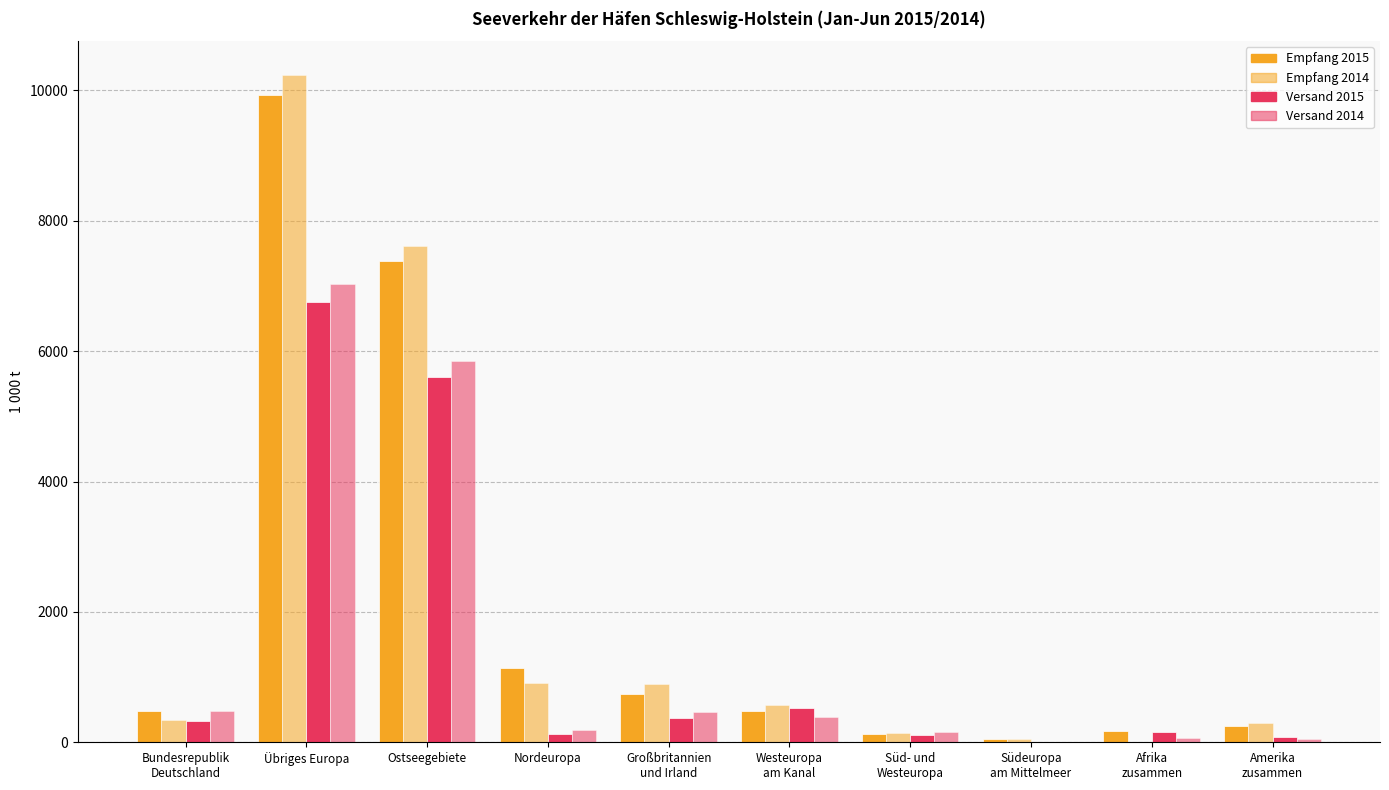

What is the difference between the maximum and minimum values in the Versand 2014 series?

7032.9